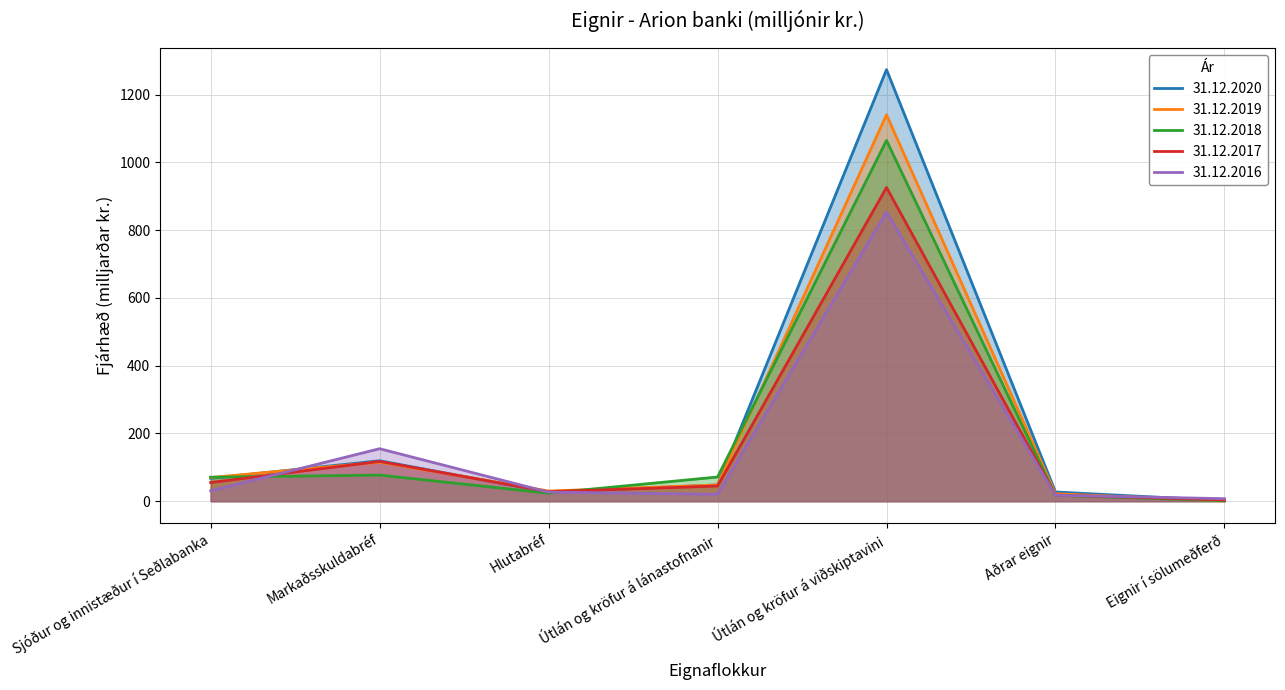

Reading right to left, list all the values displayed in this chart.

31.12.2020: 1.6	27.3	1273.4	48.1	26.8	119.3	67.6
31.12.2019: 1.0	22.1	1140.2	47.9	30.0	115.3	69.8
31.12.2018: 1.3	17.3	1064.5	71.4	23.5	77.1	70.9
31.12.2017: 3.6	18.2	925.6	44.9	28.0	117.3	55.2
31.12.2016: 7.4	17.6	853.4	20.4	26.7	154.9	30.7